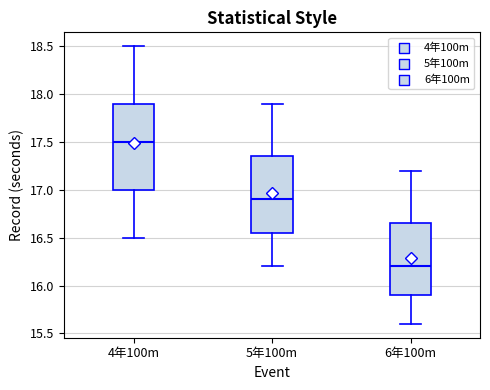

Comparing the boxes themselves (not the whiskers), which one is the tallest?

4年100m